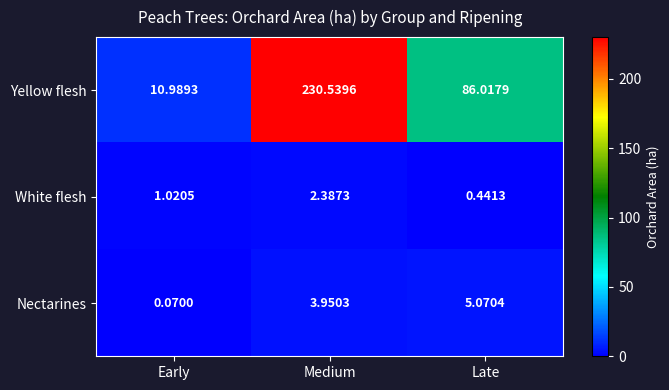

Which category has the lowest value across all series?

Early